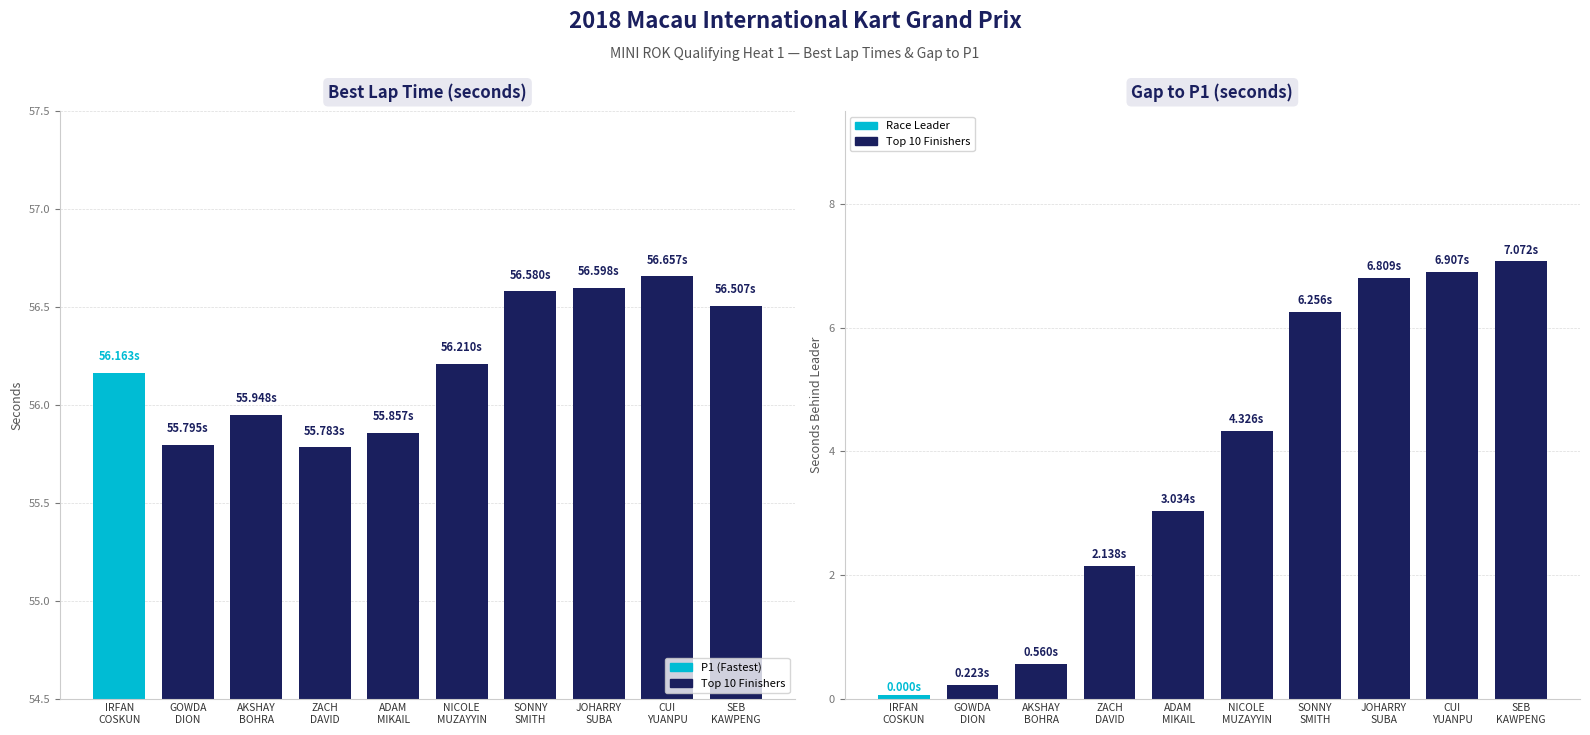

Is it true that Best Lap time equals 56.2 at IRFAN COSKUN?

True